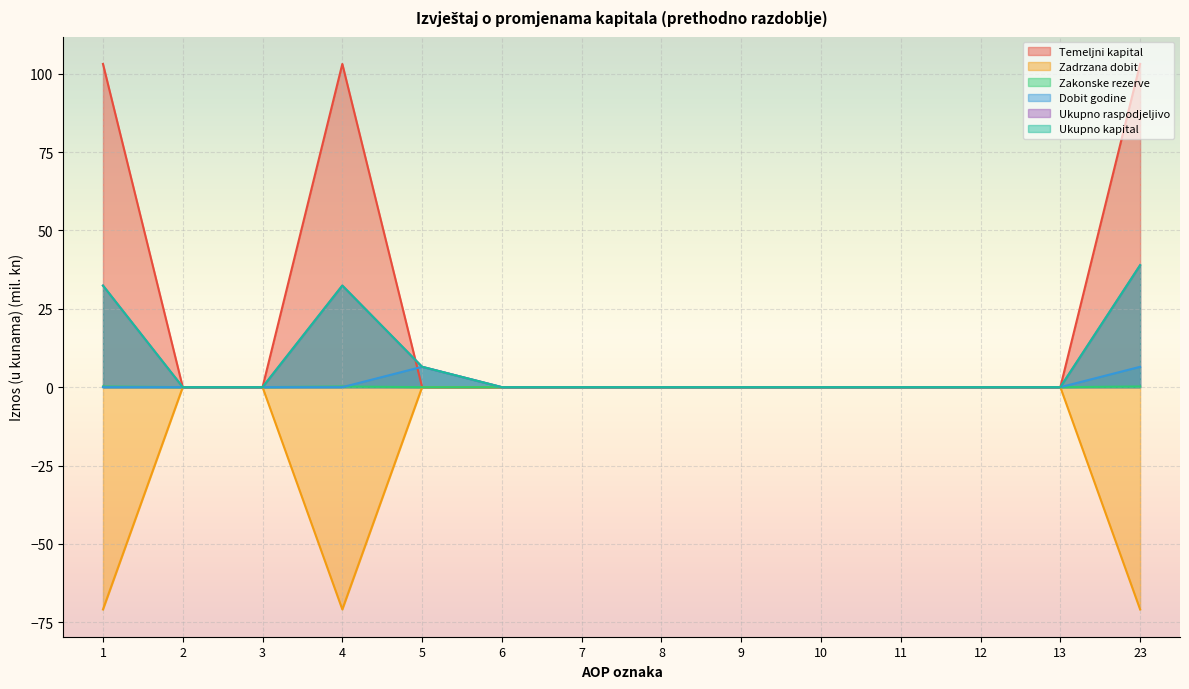

Is the value of Ukupno raspodjeljivo at 10 greater than the value of Zakonske rezerve at 3?

No